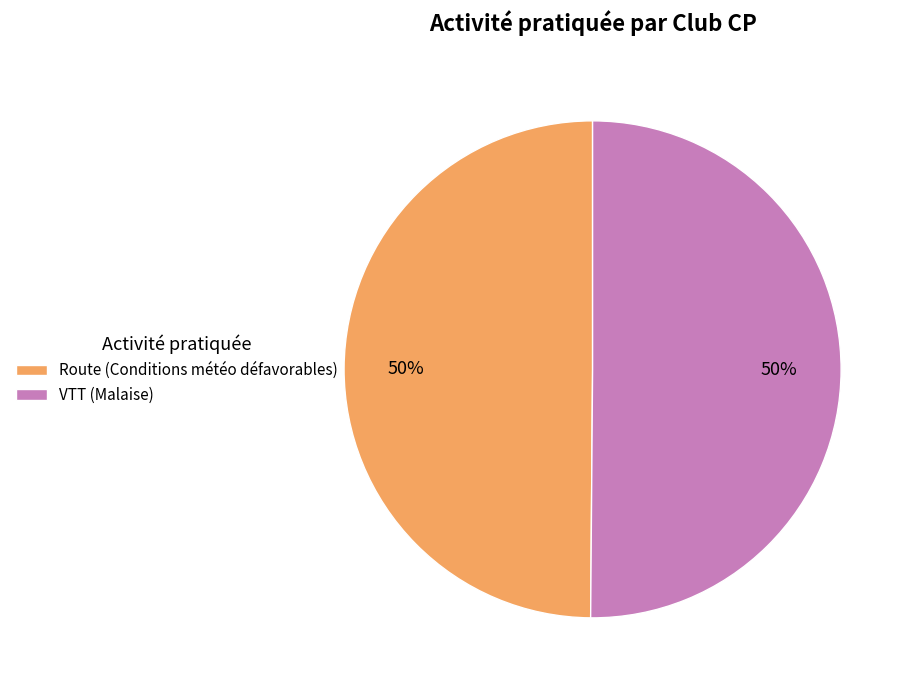

To the nearest percent, what is the combined percentage of Route (Conditions météo défavorables) and VTT (Malaise)?

100%